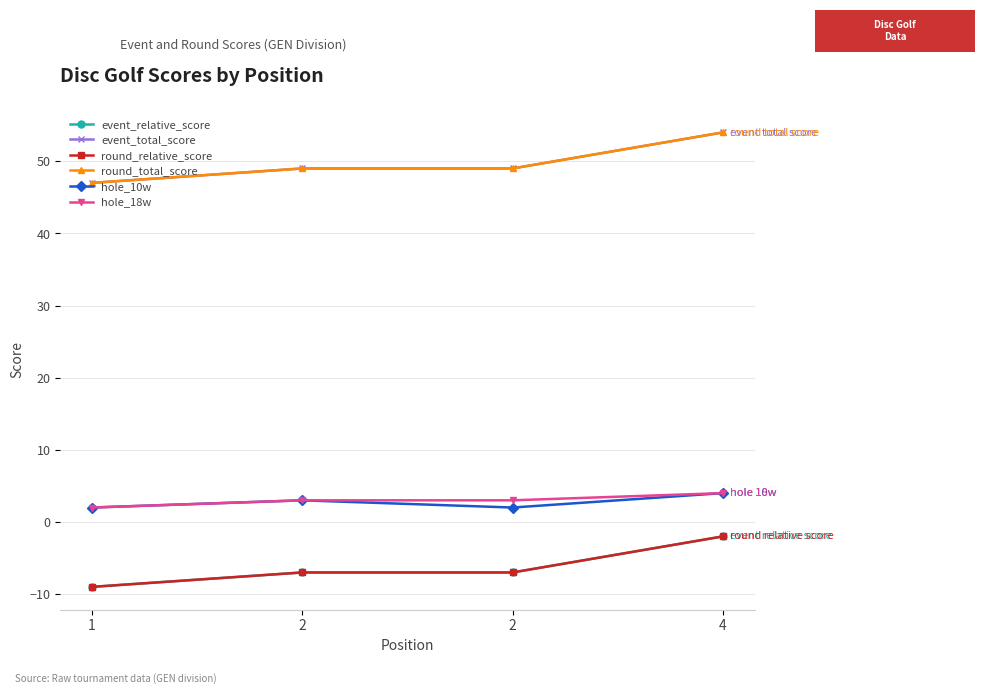

List the series in order of their peak value, highest first.

event_total_score, round_total_score, hole_10w, hole_18w, event_relative_score, round_relative_score